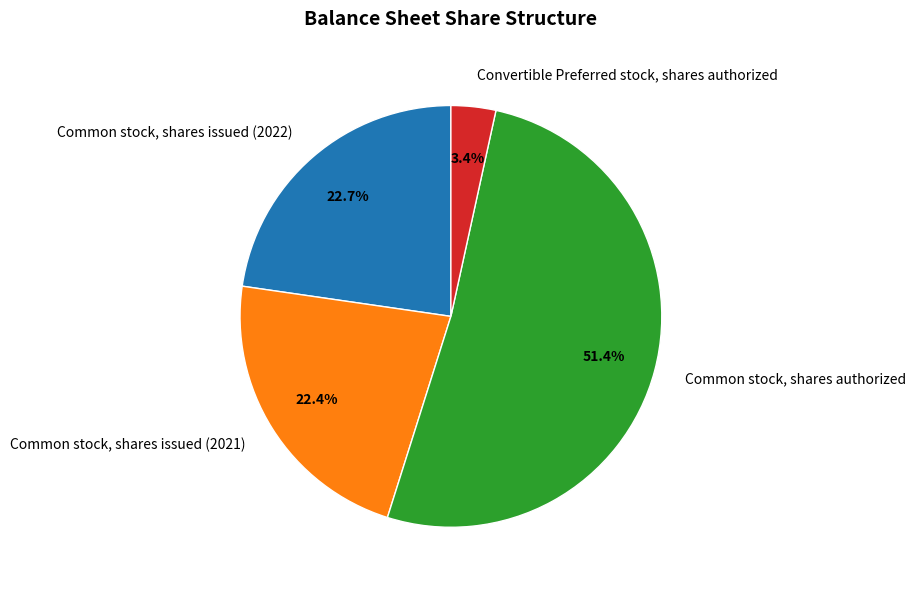

How many slices are in this pie chart?

4